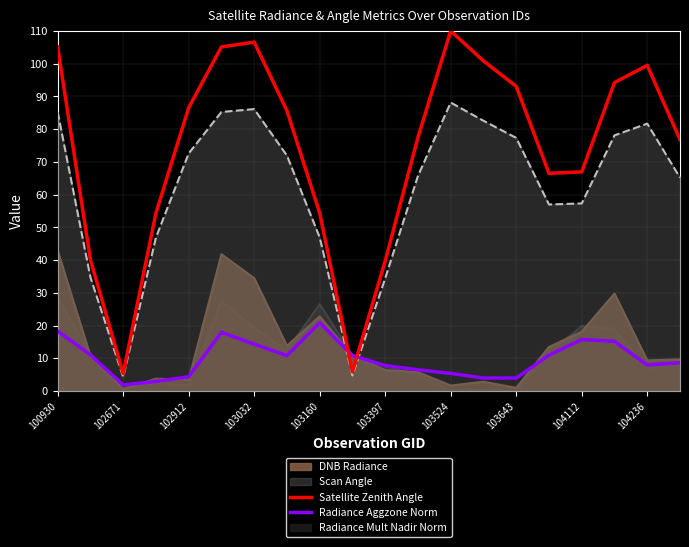

What value does the Radiance Aggzone Norm series have at 103032?

14.3